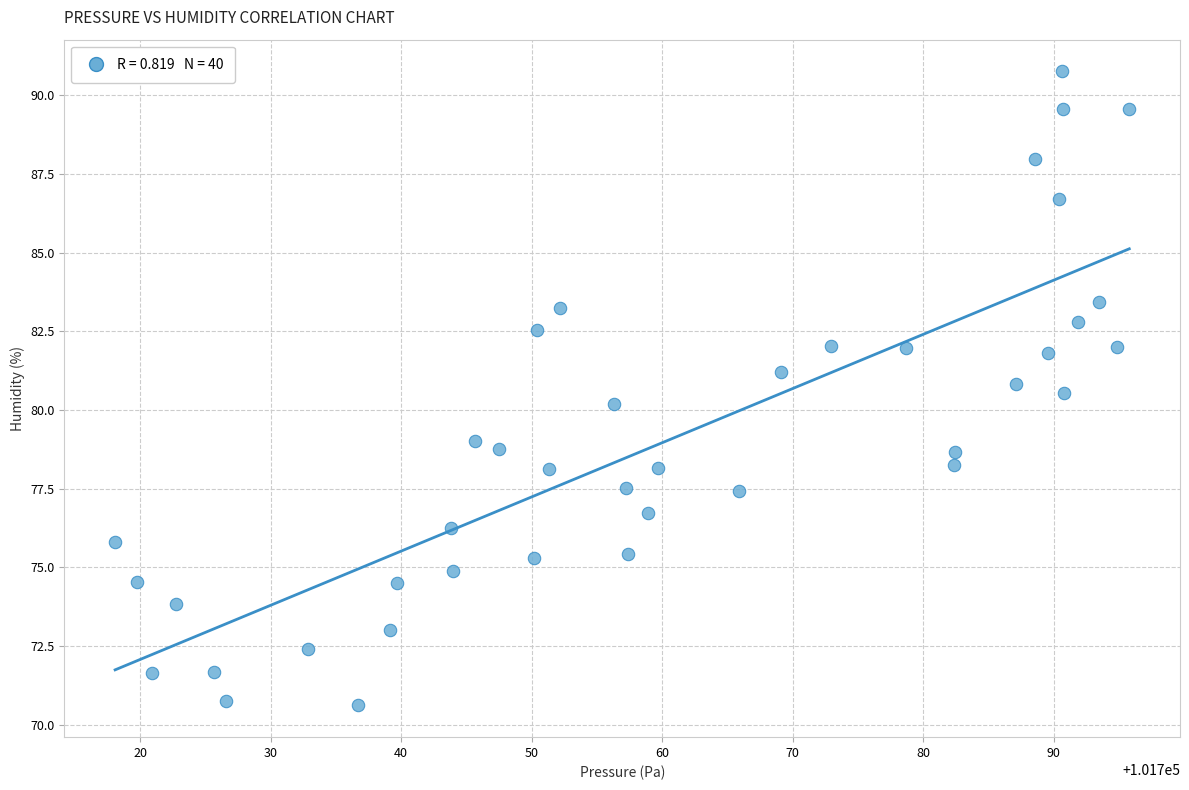

What is the range of X values (max minus min)?

77.7